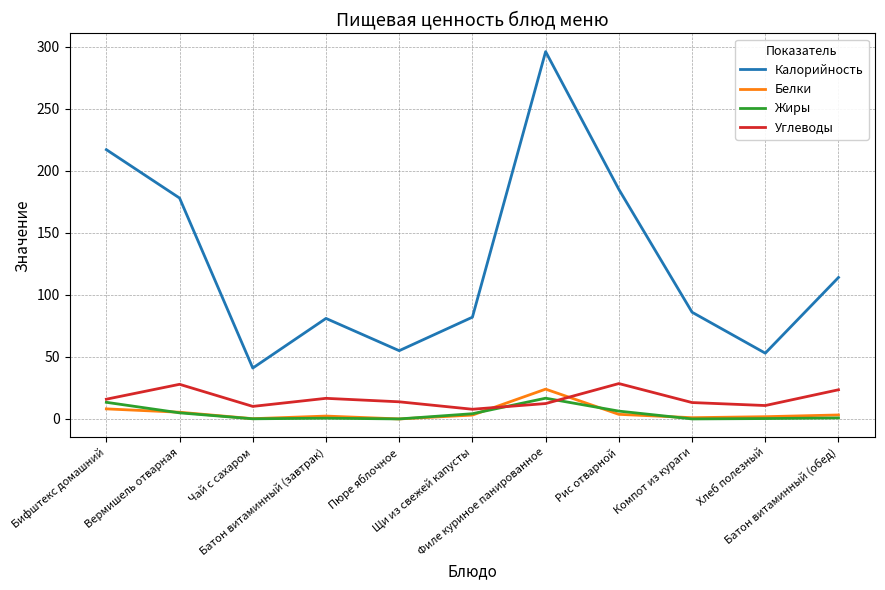

What is the sum of all Калорийность values?

1388.0